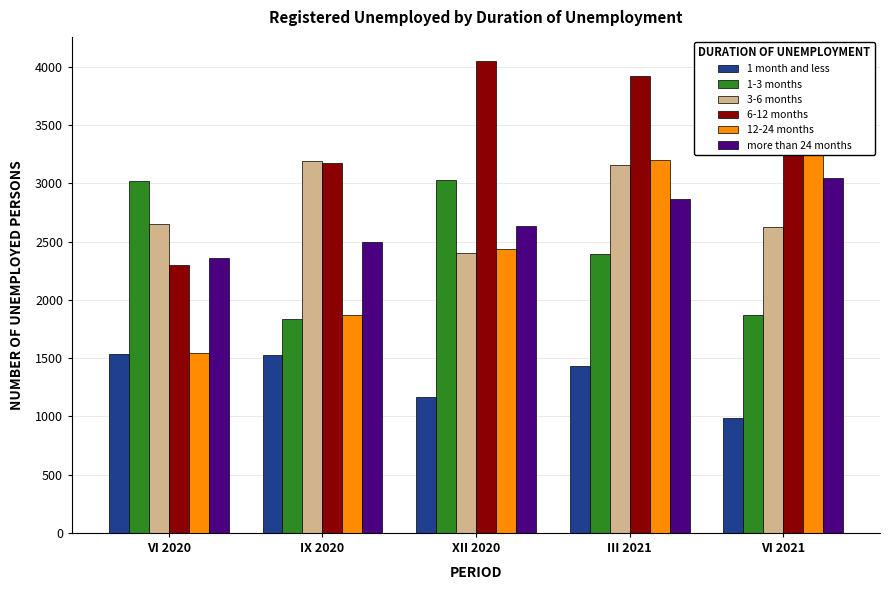

At which label does 3-6 months reach its peak?

IX 2020